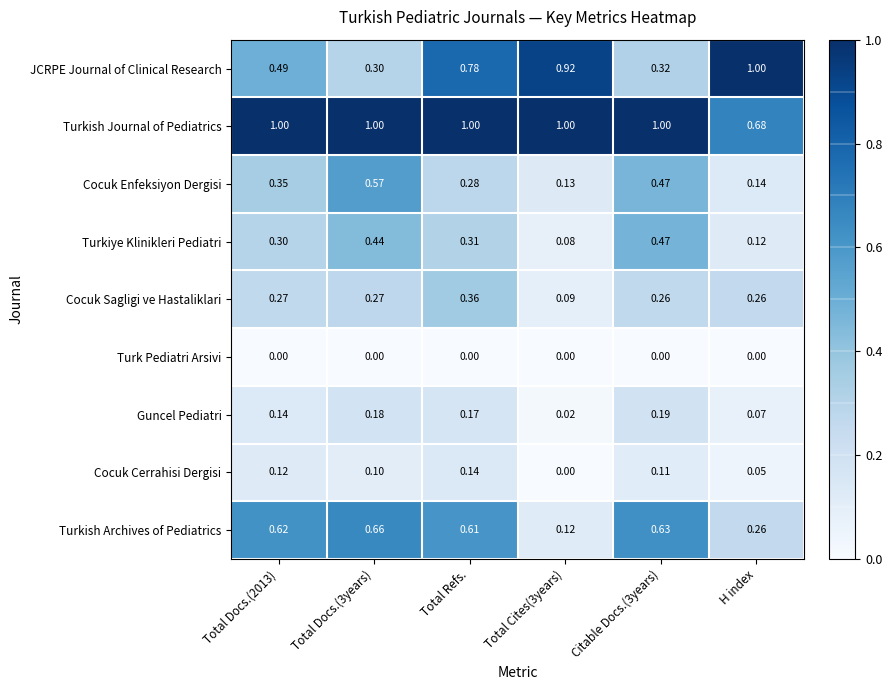

At which label is Turkish Journal of Pediatrics closest to 0?

H index